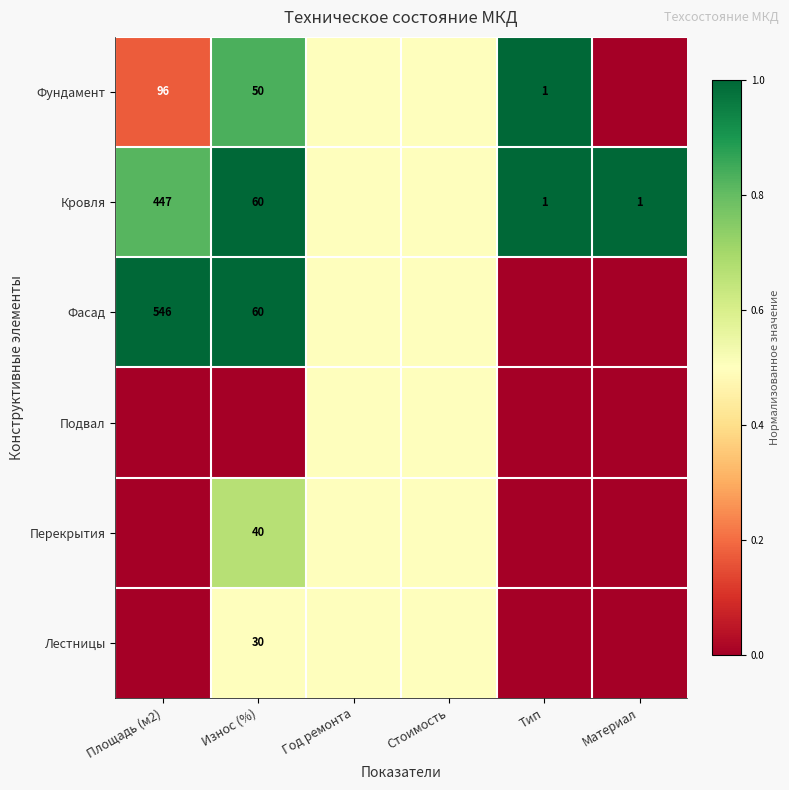

The Лестницы series shows 30.0 at Износ (%). True or false?

True